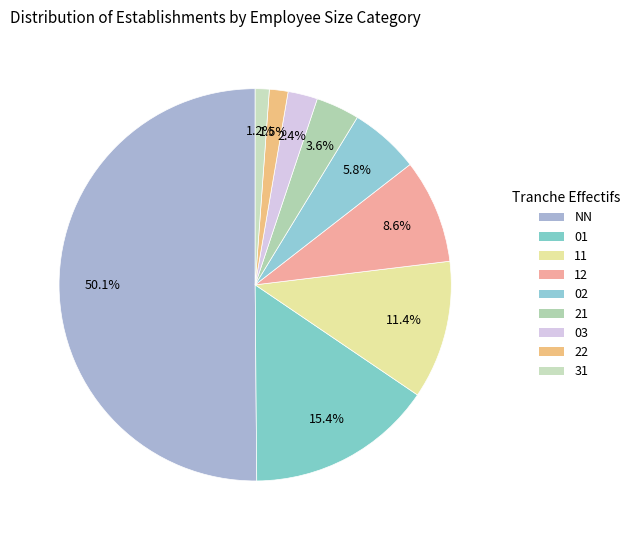

Which category accounts for the majority?

NN